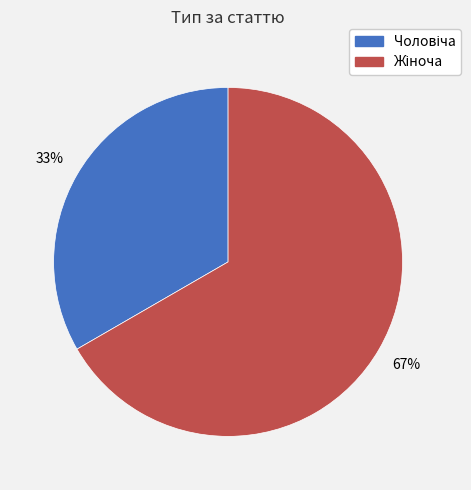

To the nearest percent, what is the average slice percentage?

50%